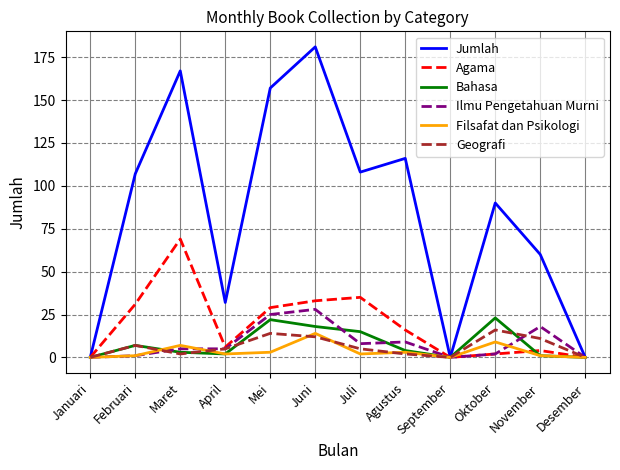

Rank the series by their maximum value, from lowest to highest.

Filsafat dan Psikologi, Geografi, Bahasa, Ilmu Pengetahuan Murni, Agama, Jumlah